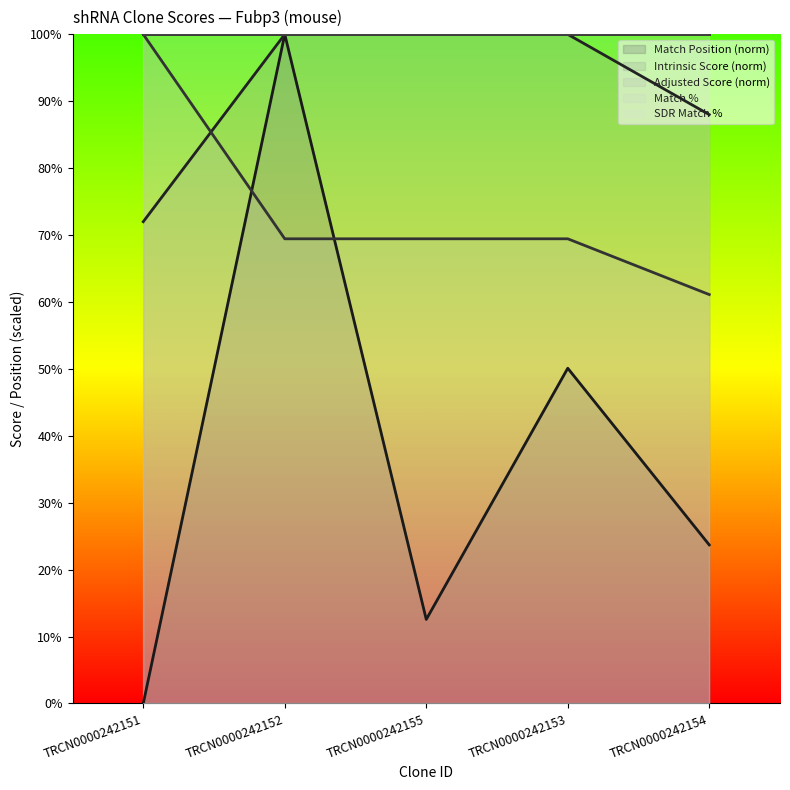

What is the sum of the Match Position values at TRCN0000242154 and TRCN0000242151?

23.7